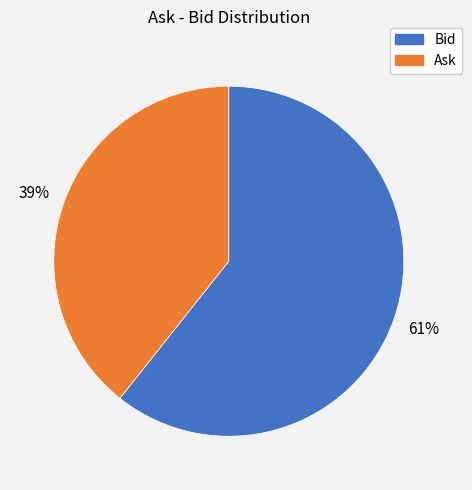

Does any single category account for the majority?

Yes